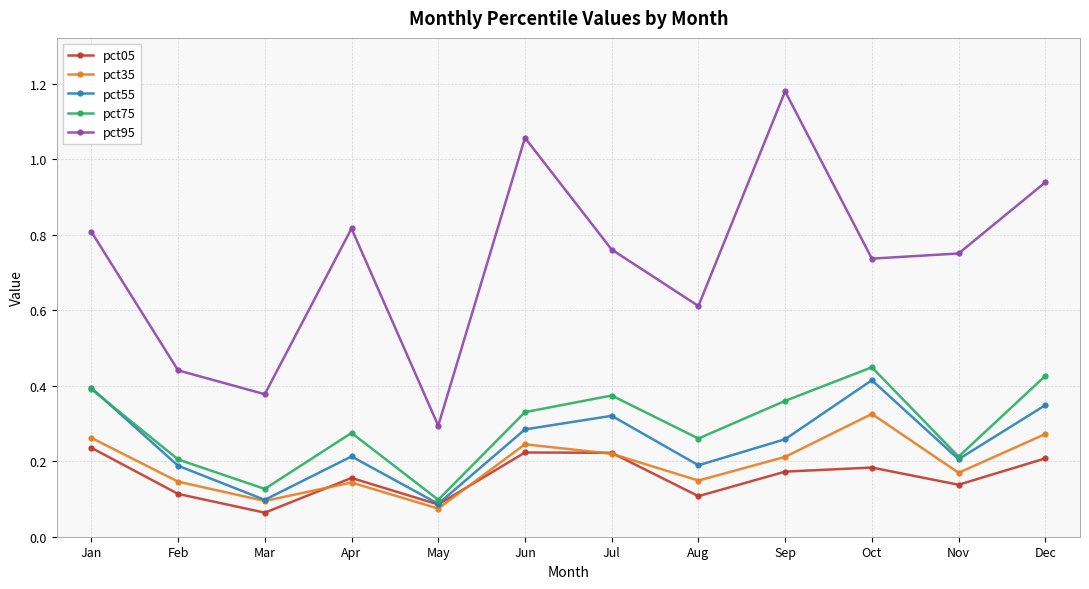

What are all the series names shown in the legend?

pct05, pct35, pct55, pct75, pct95